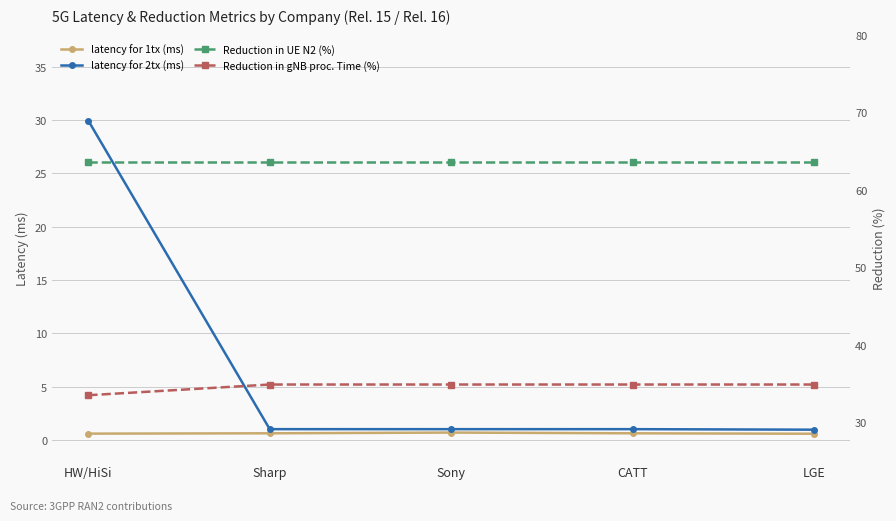

What is the sum of all Reduction in gNB proc. Time (%) values?

173.0